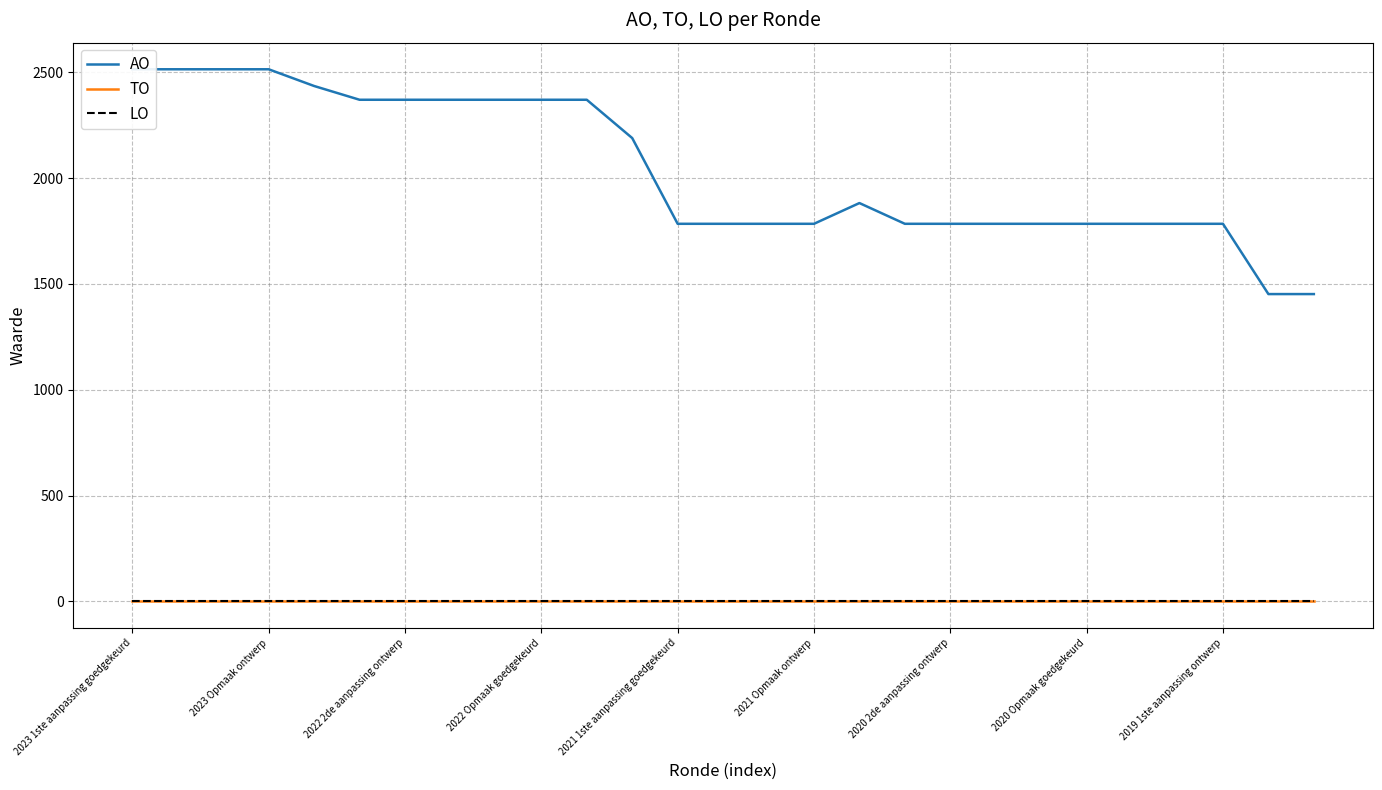

Which series has the largest total across all categories?

AO